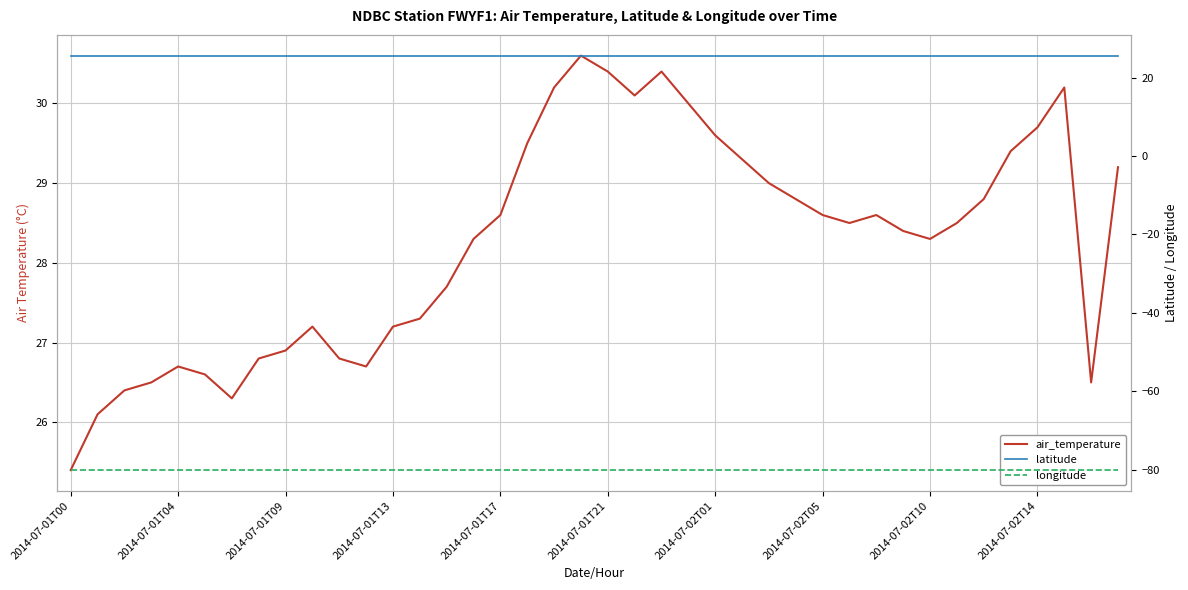

What are all the series names shown in the legend?

air_temperature, latitude, longitude